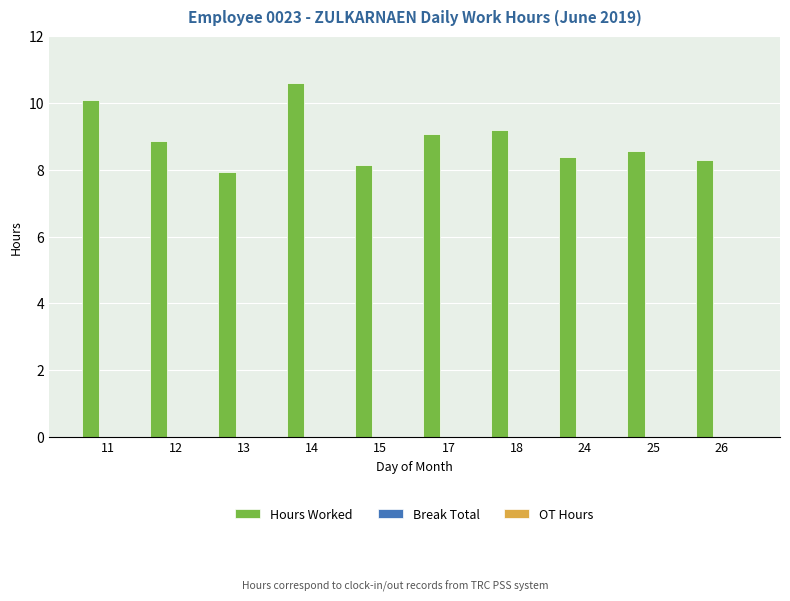

What is the change in value from 12 to 13?

-0.9